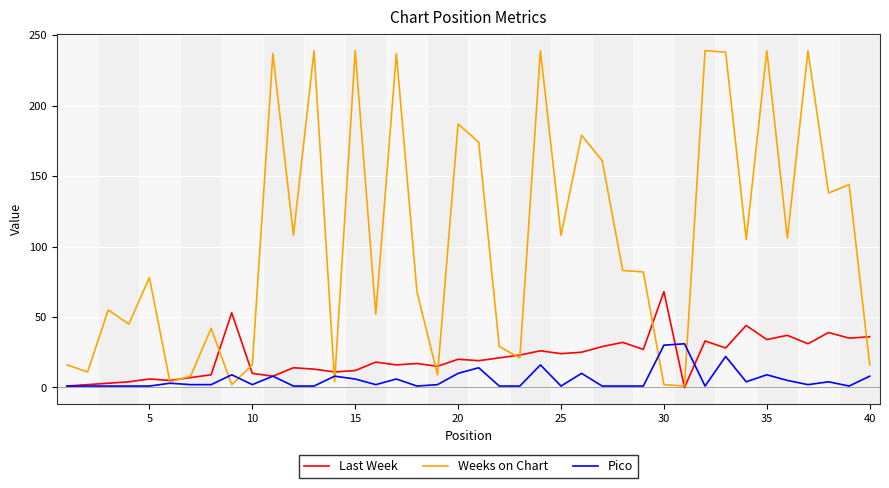

Which series has the widest spread of values?

Weeks on Chart